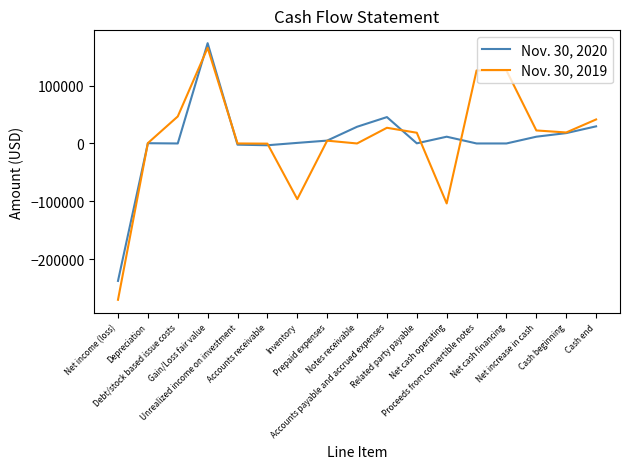

Count the number of data series in this chart.

2